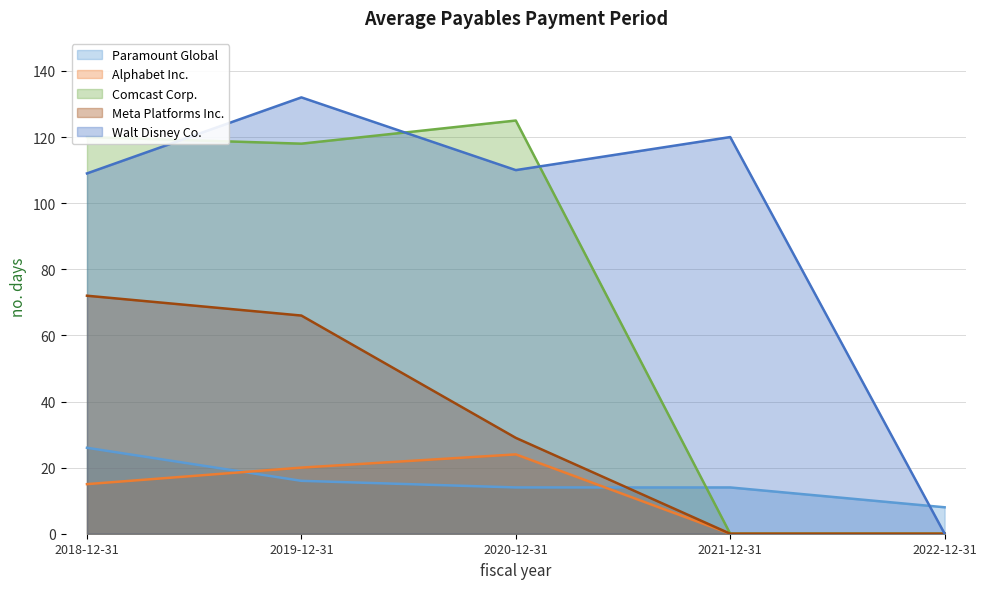

At 2020-12-31, list the series in order from smallest to largest.

Paramount Global, Alphabet Inc., Meta Platforms Inc., Walt Disney Co., Comcast Corp.